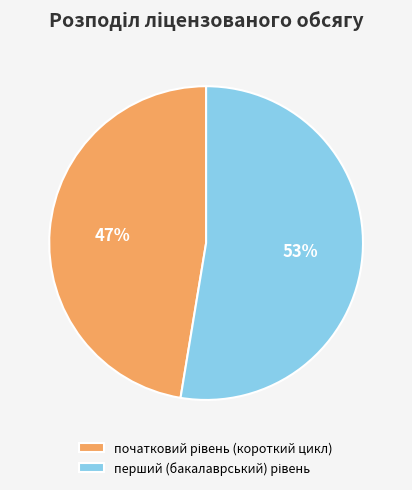

To the nearest percent, what is the average slice percentage?

50%